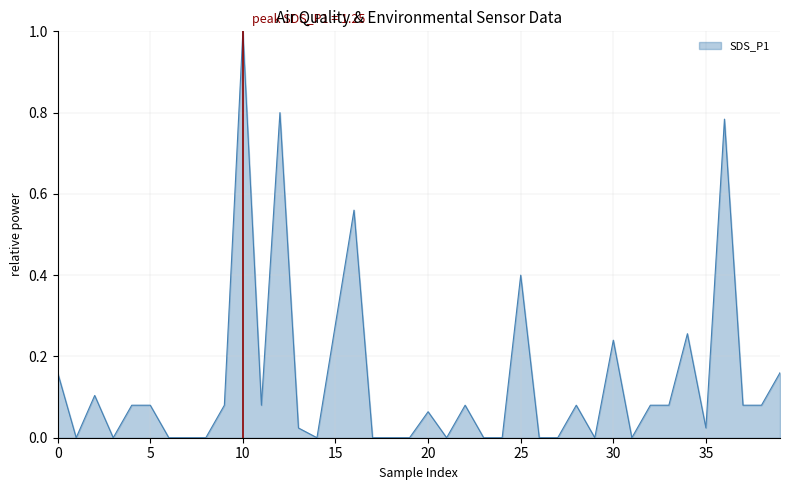

What is the greatest value displayed?

1.0